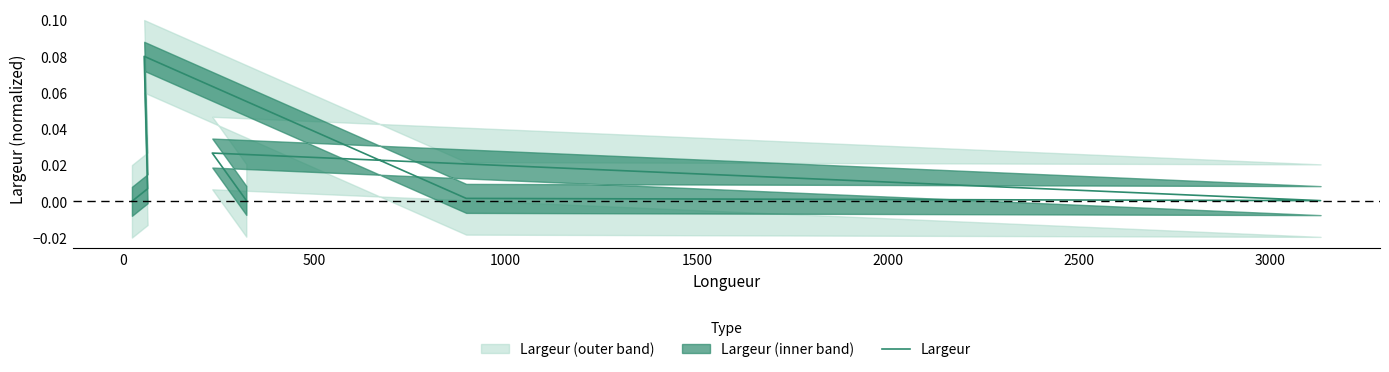

Reading right to left, list all the values displayed in this chart.

0.0	0.0	0.0	0.0	0.1	0.0	0.0